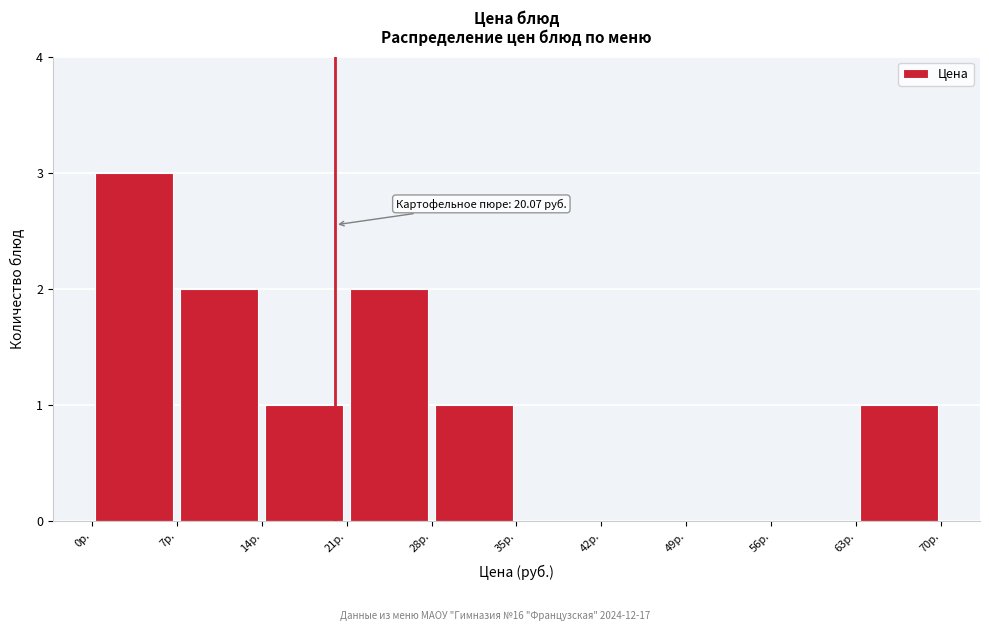

Over which range of the x-axis is the bar tallest?

0 to 7